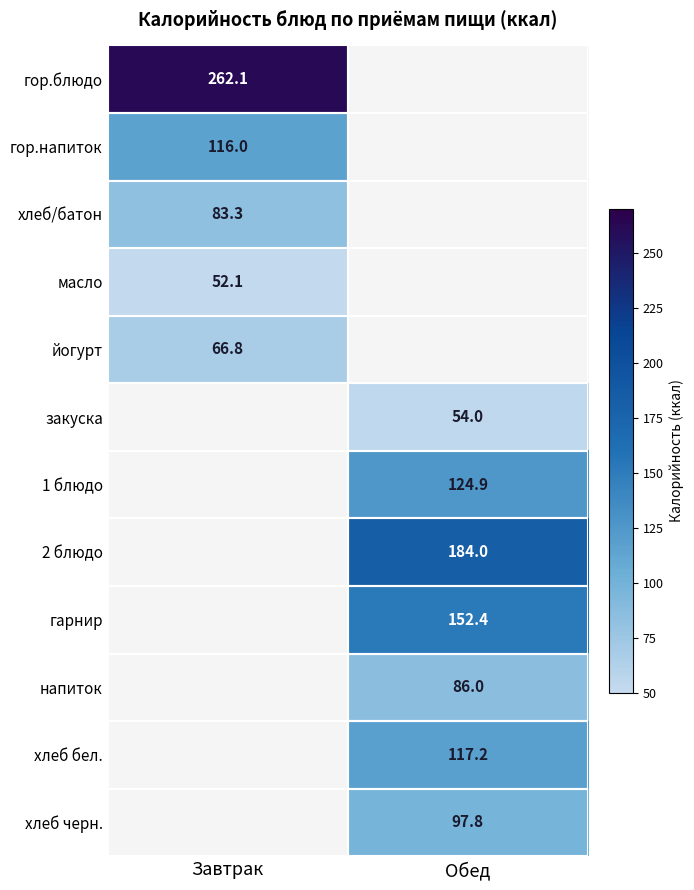

Is it true that гор.напиток equals 116.0 at Завтрак?

True